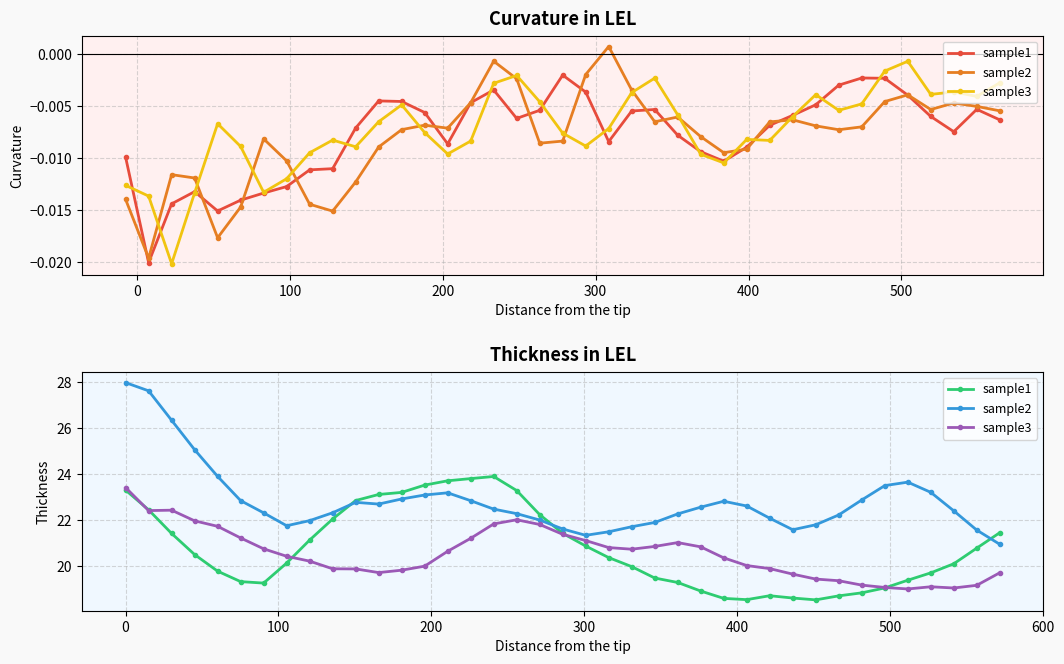

Does the chart have visible grid lines?

Yes